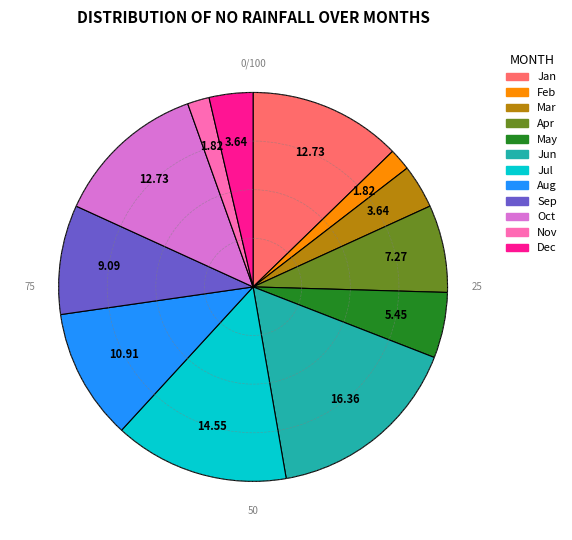

What is the ratio of the value at Sep to the value at Dec?

2.5